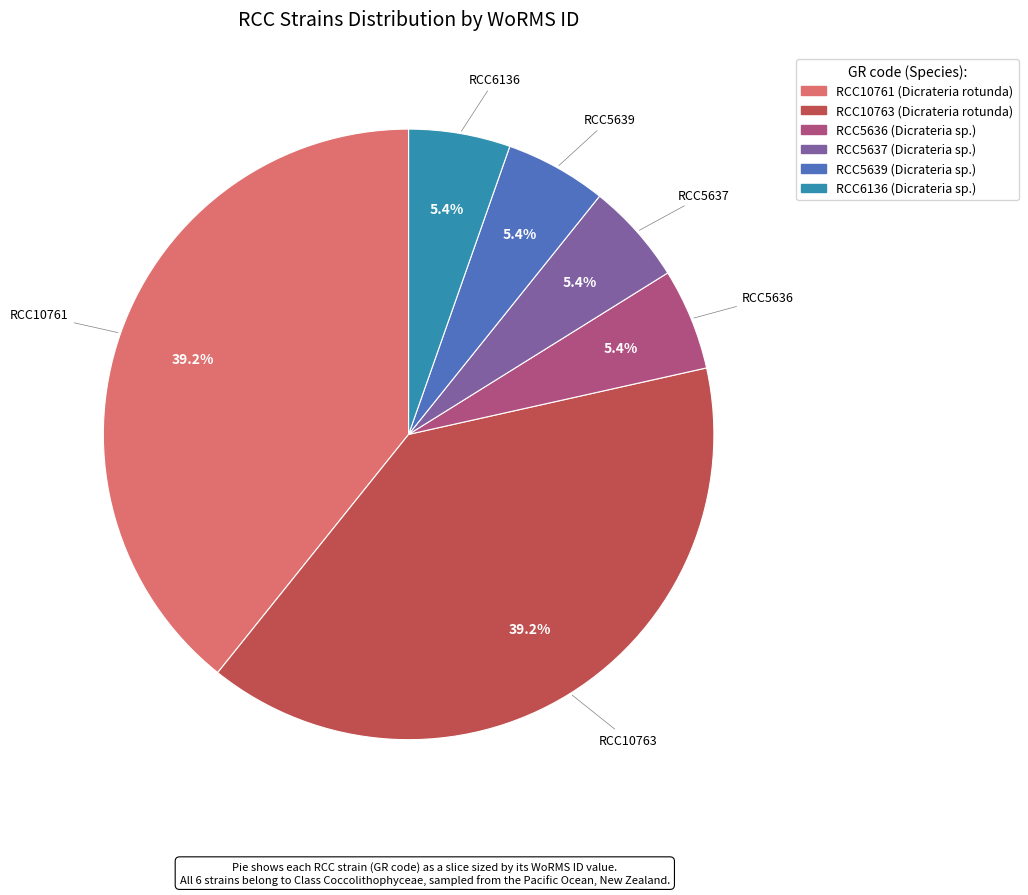

Does any single category account for the majority?

No